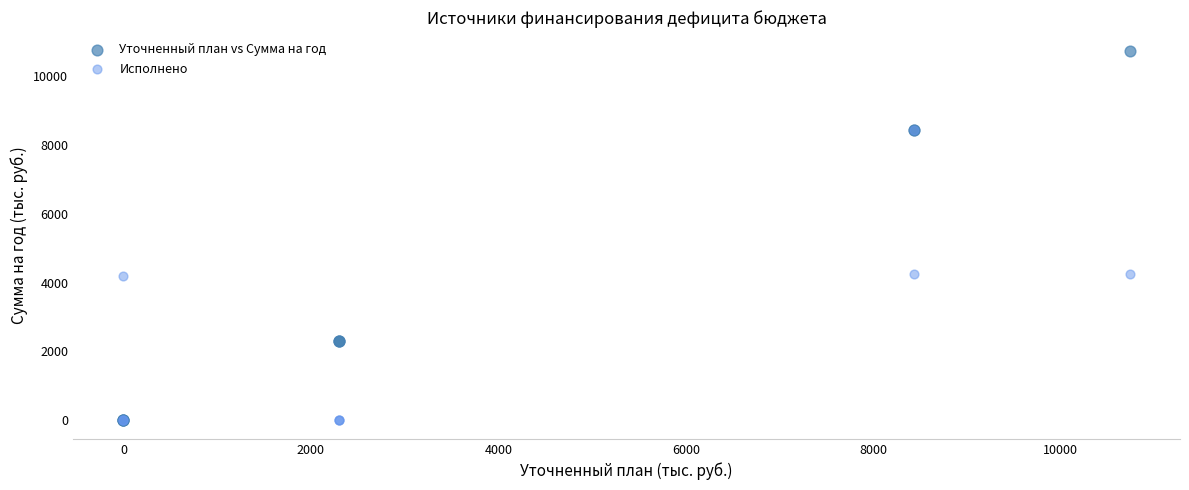

What are all the series names shown in the legend?

Уточненный план vs Сумма на год, Исполнено